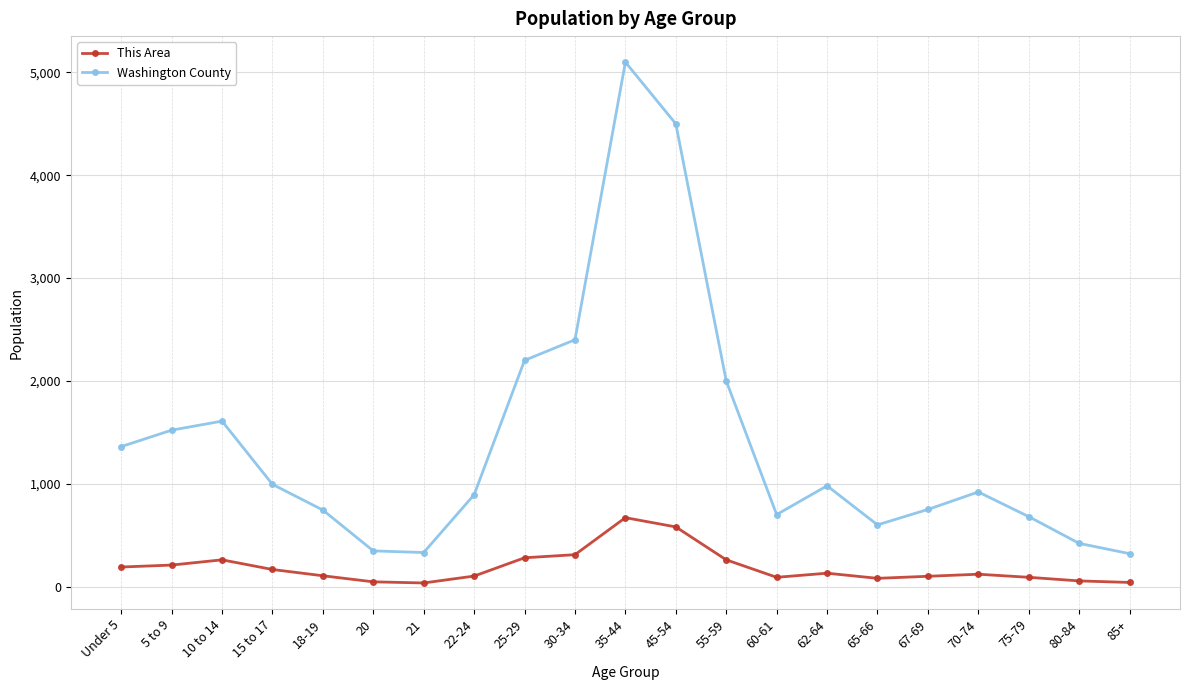

Is the value of This Area at 67-69 greater than the value of Washington County at 20?

No